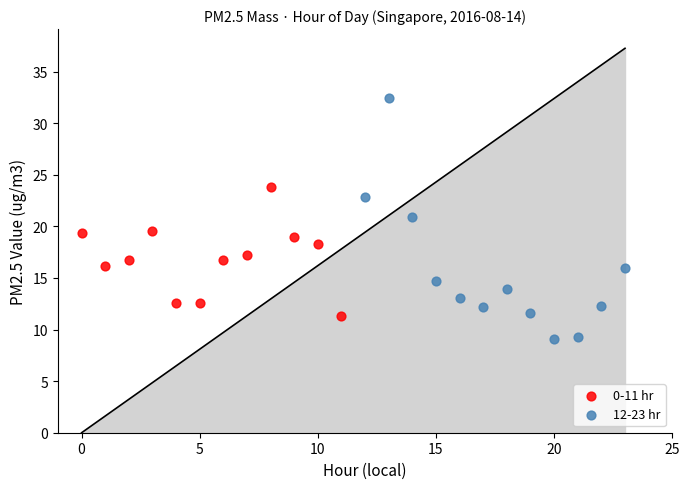

Which series contains the lowest Y value?

12-23 hr